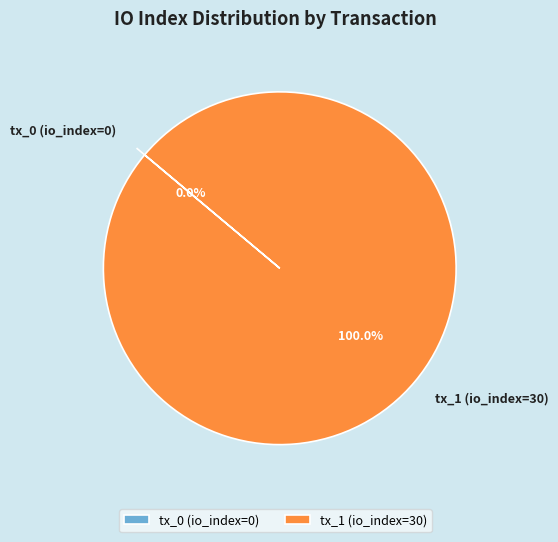

Count the number of slices in the pie.

2